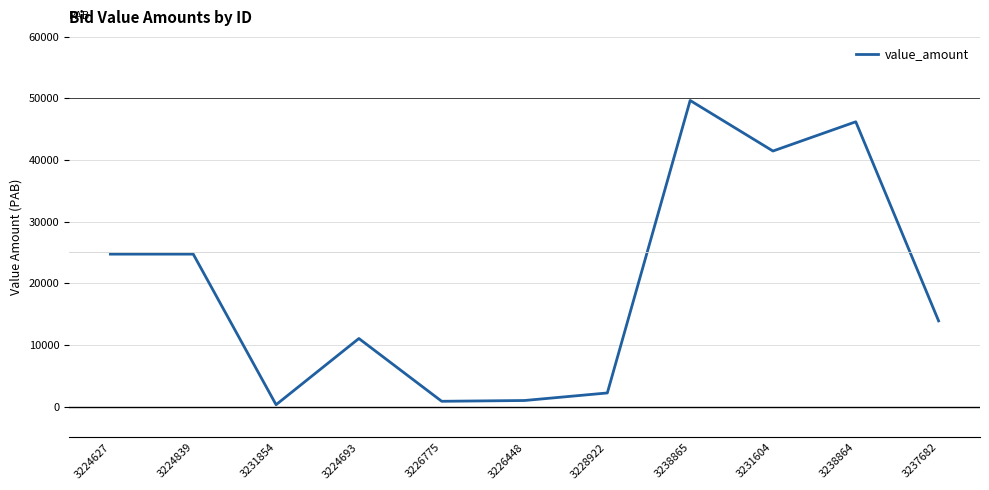

What is the sum of the values at 3231854 and 3231604?

41762